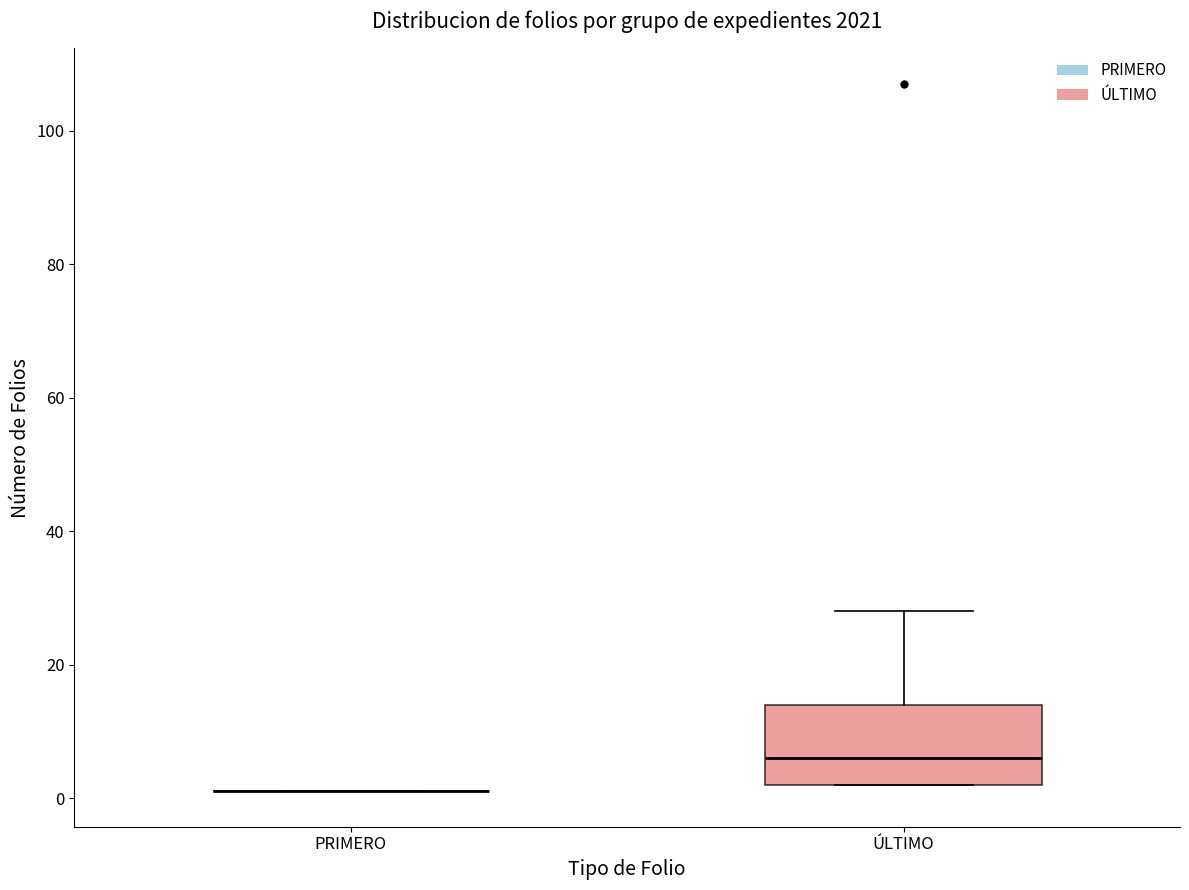

Reading left to right, read every box against the y-axis: the position of its median line, the range the box covers, and the ends of its whiskers. The values are not printed on the chart, so give them approximately, as read against the axis.

PRIMERO: box collapsed to a line at 2, whiskers 2 to 2
ÚLTIMO: median 6, box 2 to 14, whiskers 2 to 28